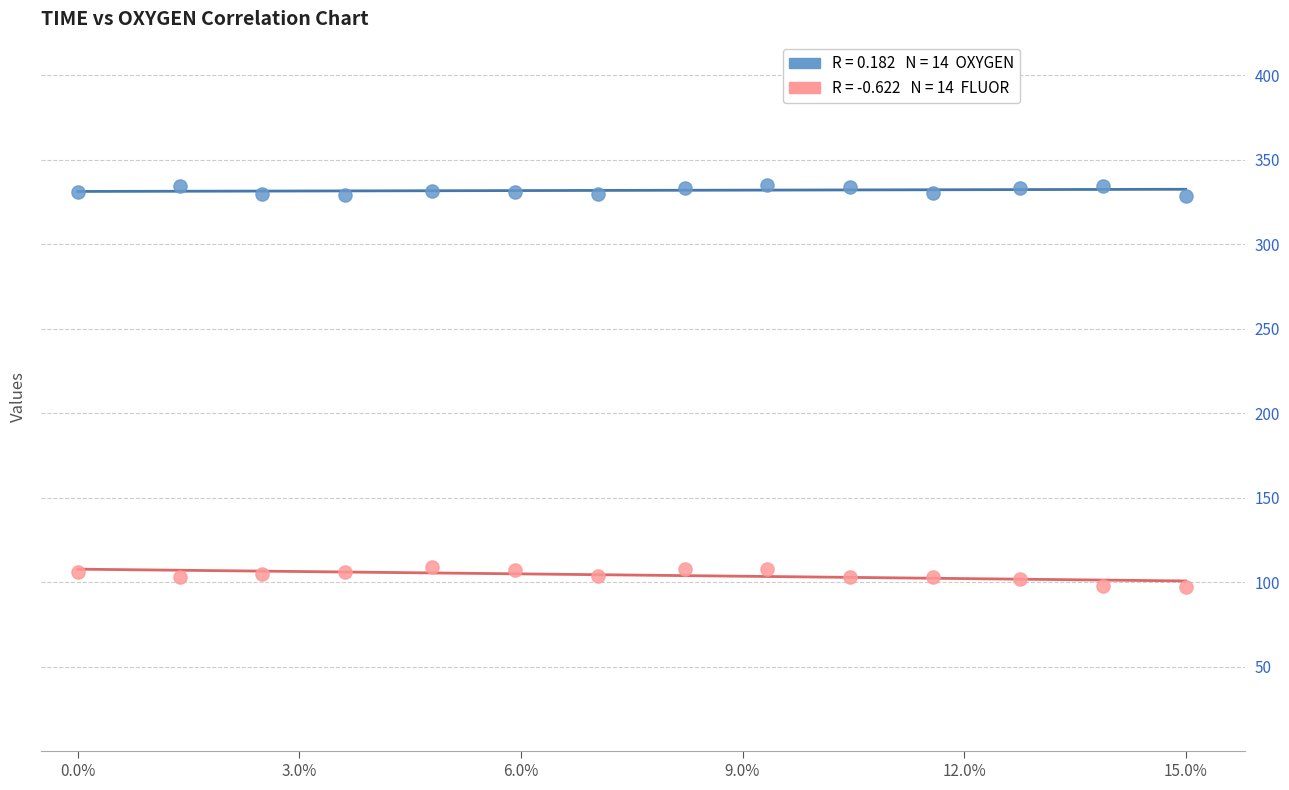

Across all data points, what is the range of Y values (max minus min)?

238.4